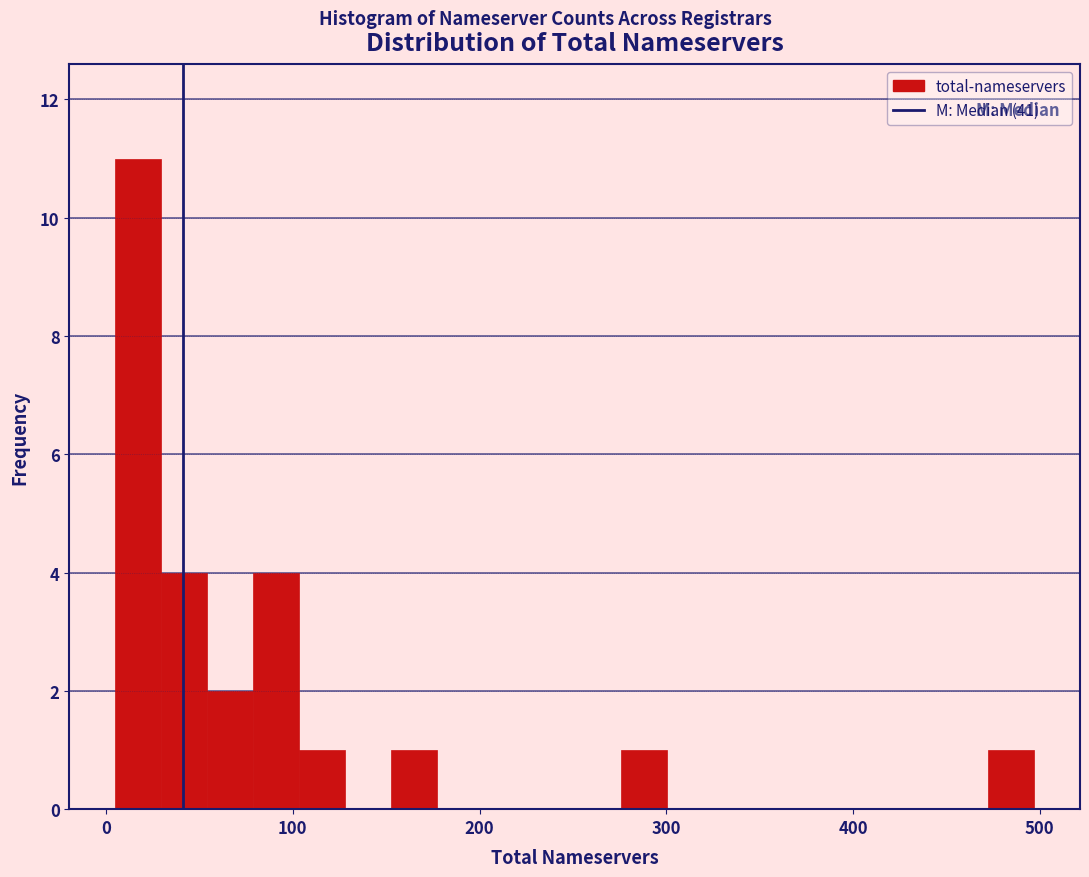

Read against the x-axis, roughly where is the centre of the tallest bar?

20